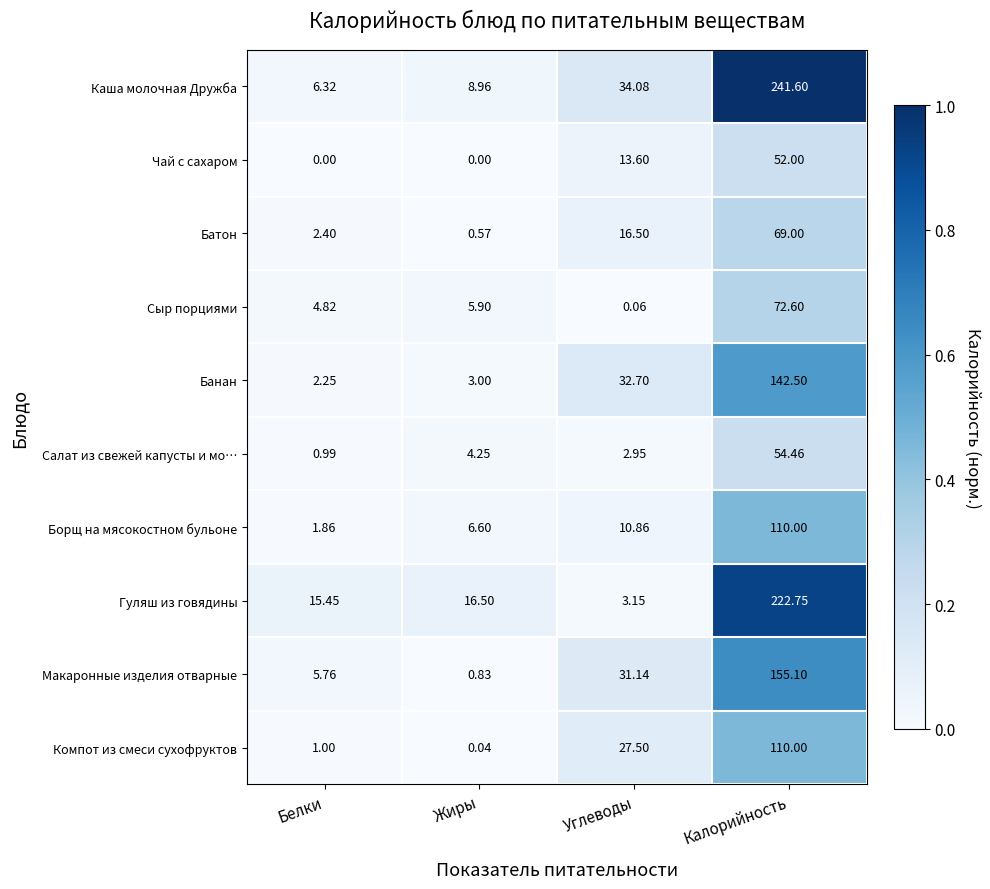

Which series has the largest range (max minus min)?

Каша молочная Дружба